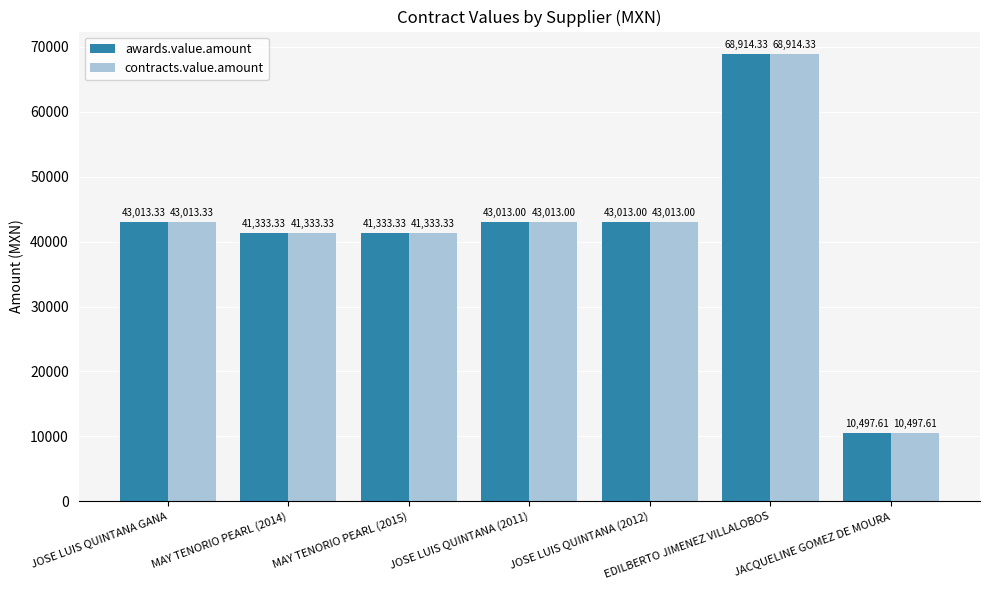

What is the label of the 7th bar from the left?

JACQUELINE GOMEZ DE MOURA